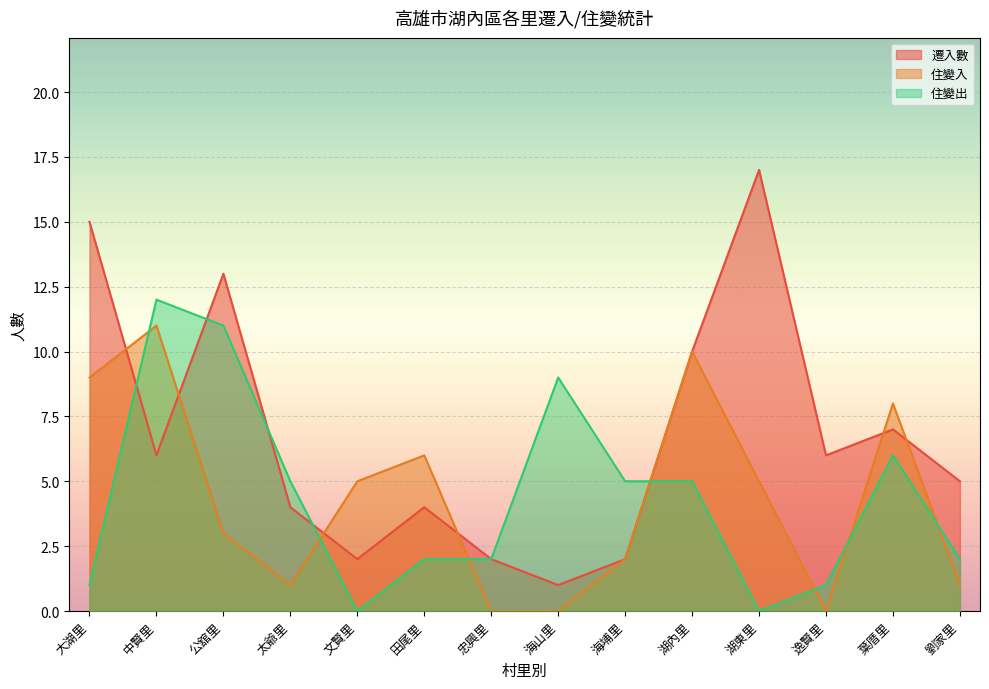

How many distinct data groups are displayed?

3